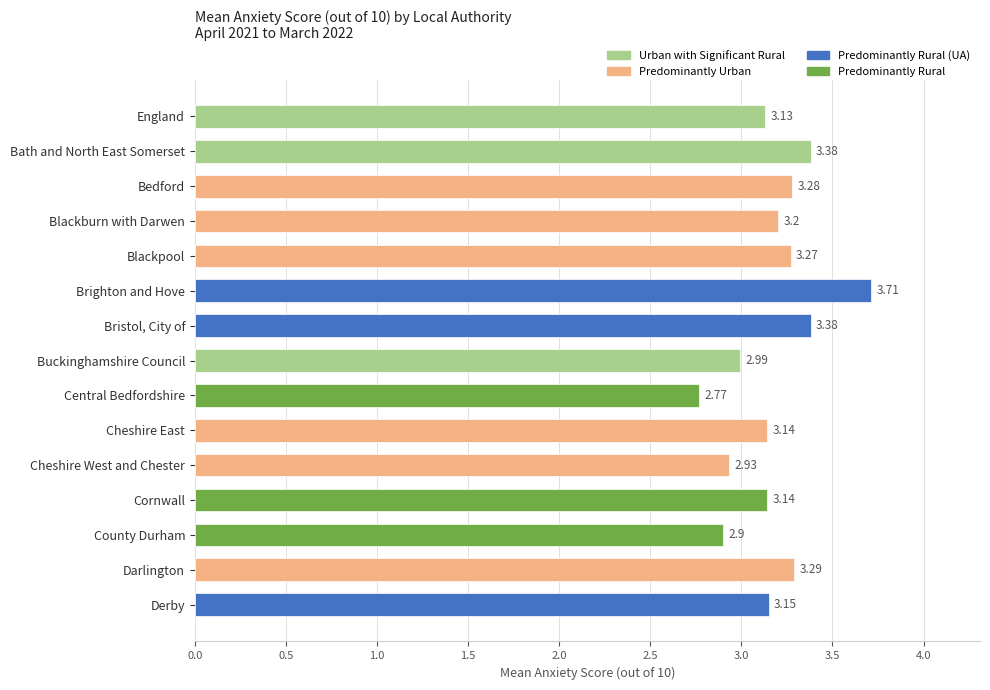

What is the sum of the values at Bristol, City of and Cheshire West and Chester?

6.3